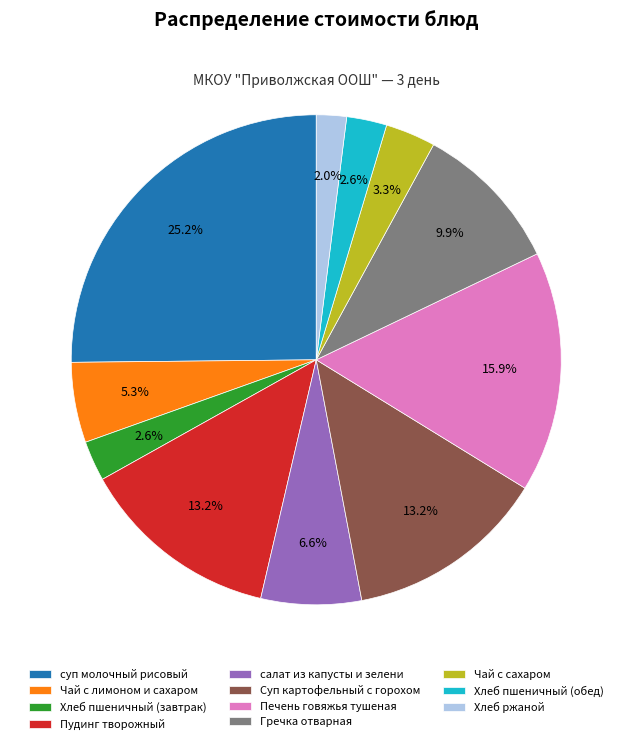

Which category has the smallest portion of the pie?

Хлеб ржаной